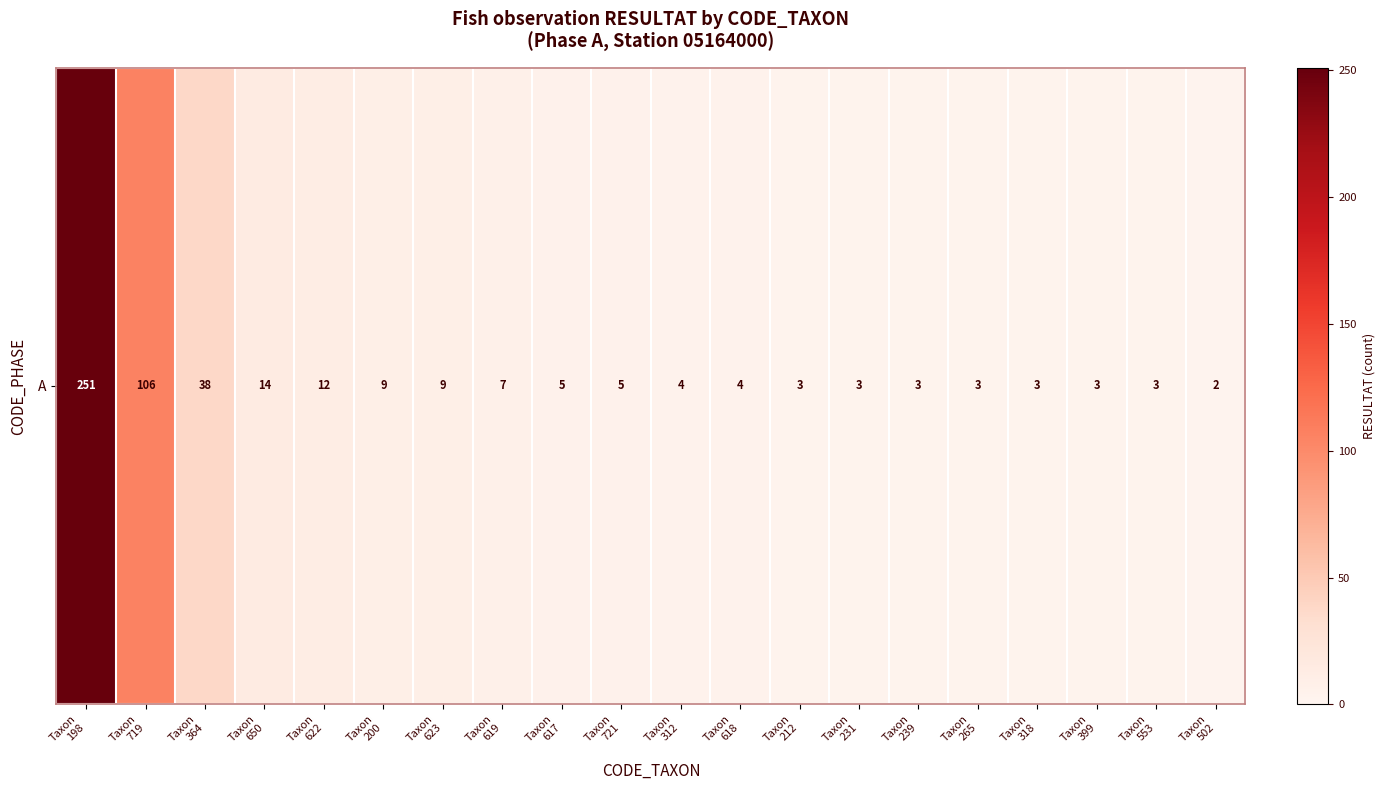

Between Taxon
618 and Taxon
239, which is larger?

Taxon
618